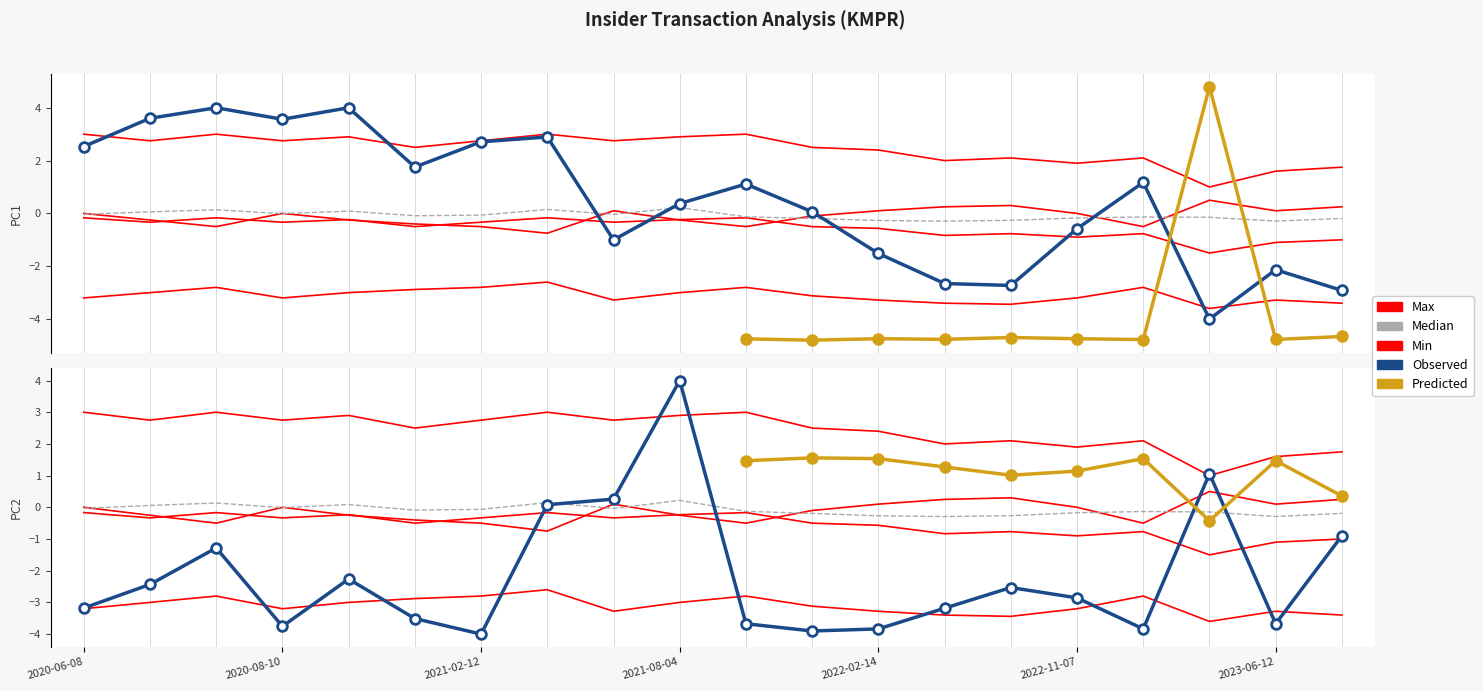

At which label does Min reach its minimum?

2023-05-24